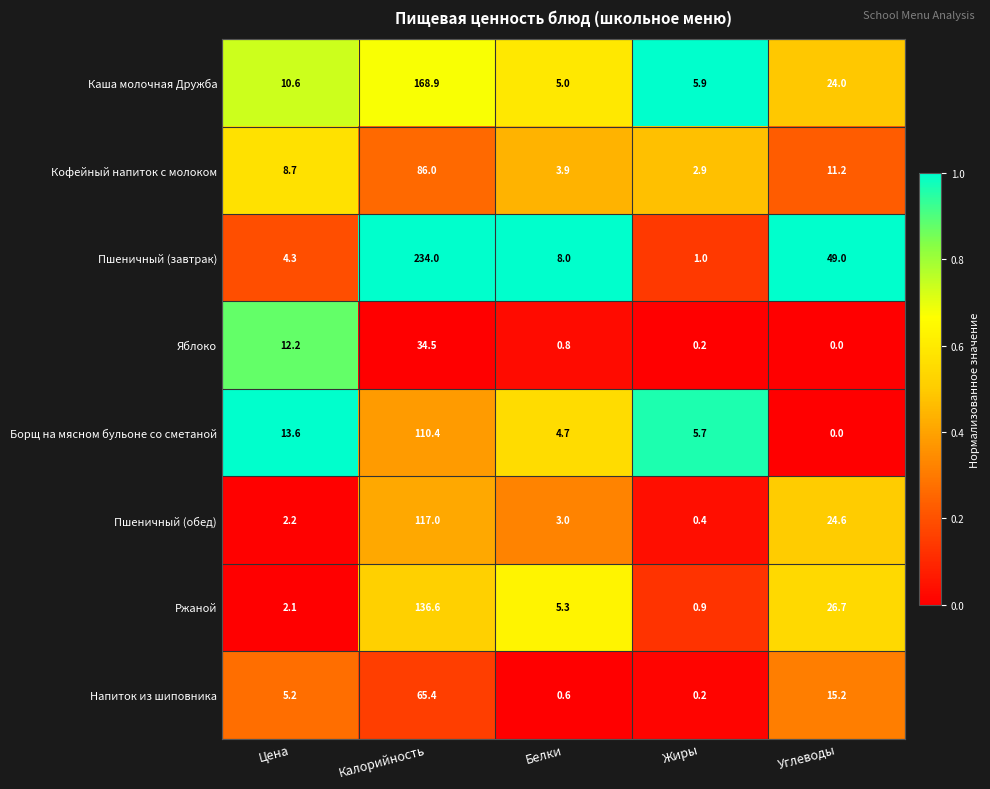

Which series has the largest total across all categories?

Пшеничный (завтрак)